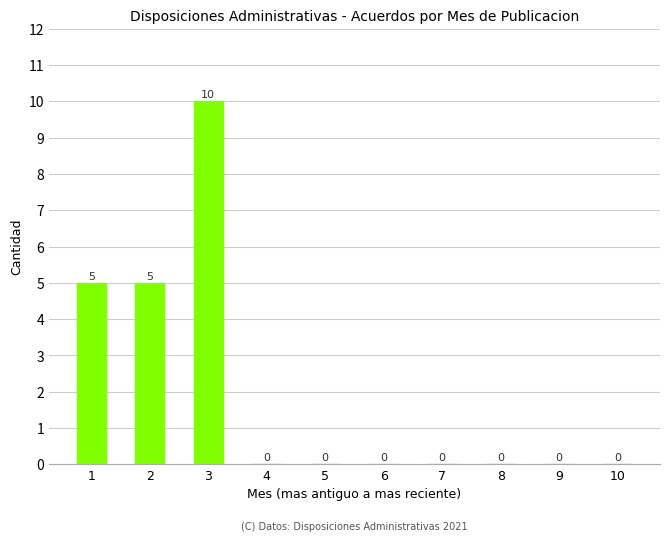

Reading left to right, what are all the values shown in this chart?

5	5	10	0	0	0	0	0	0	0